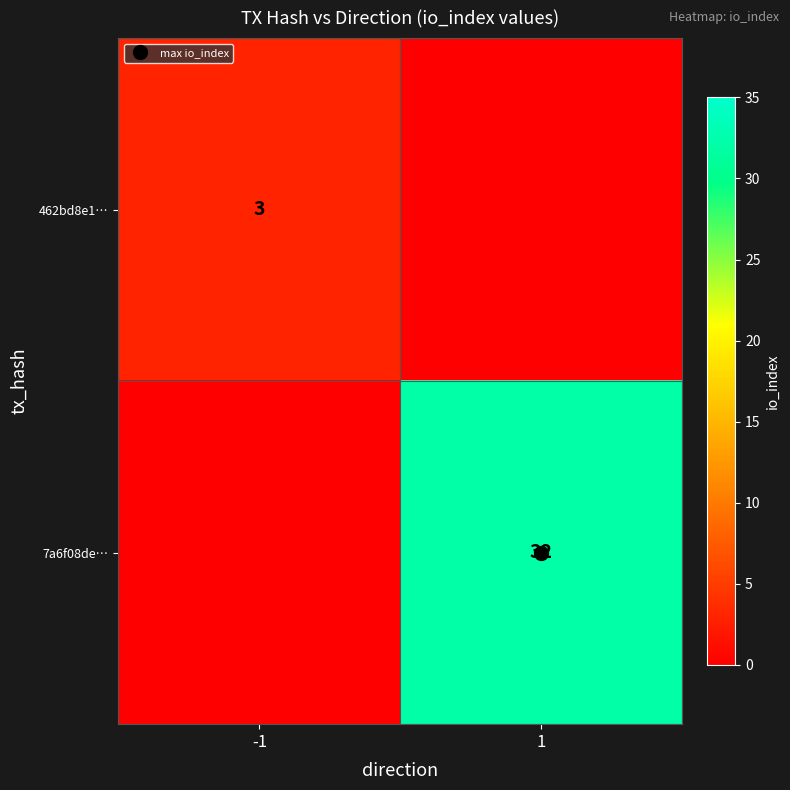

Is the value of 462bd8e1… at 1 greater than the value of 7a6f08de… at -1?

No